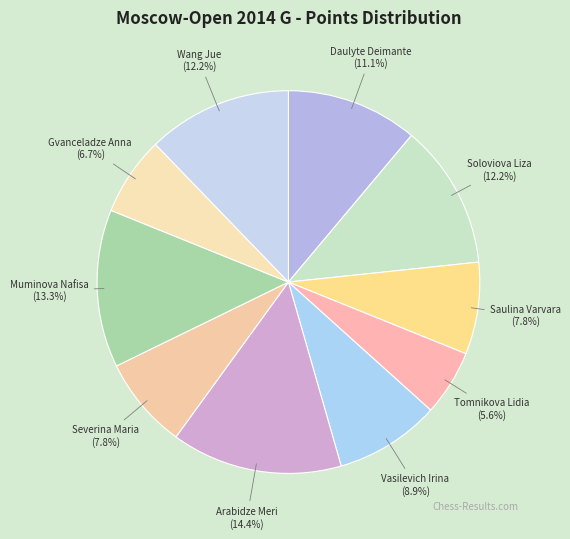

Does Daulyte Deimante account for over 50% of the chart?

No